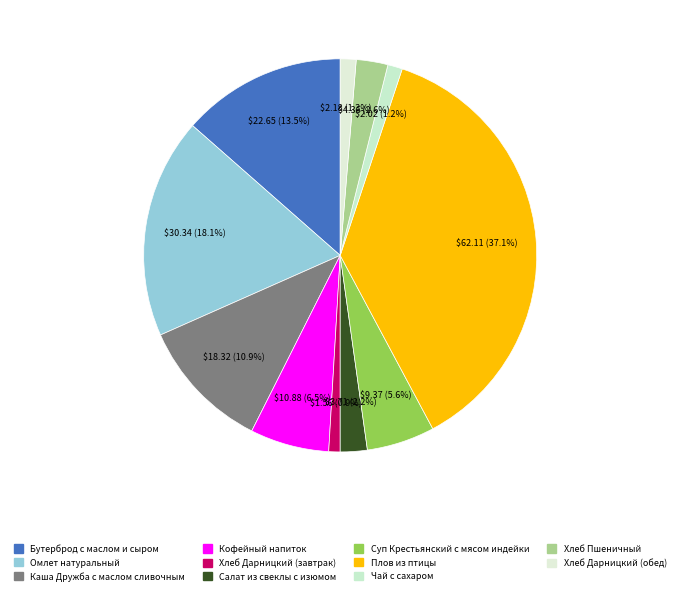

Which category has the biggest portion of the pie?

Плов из птицы